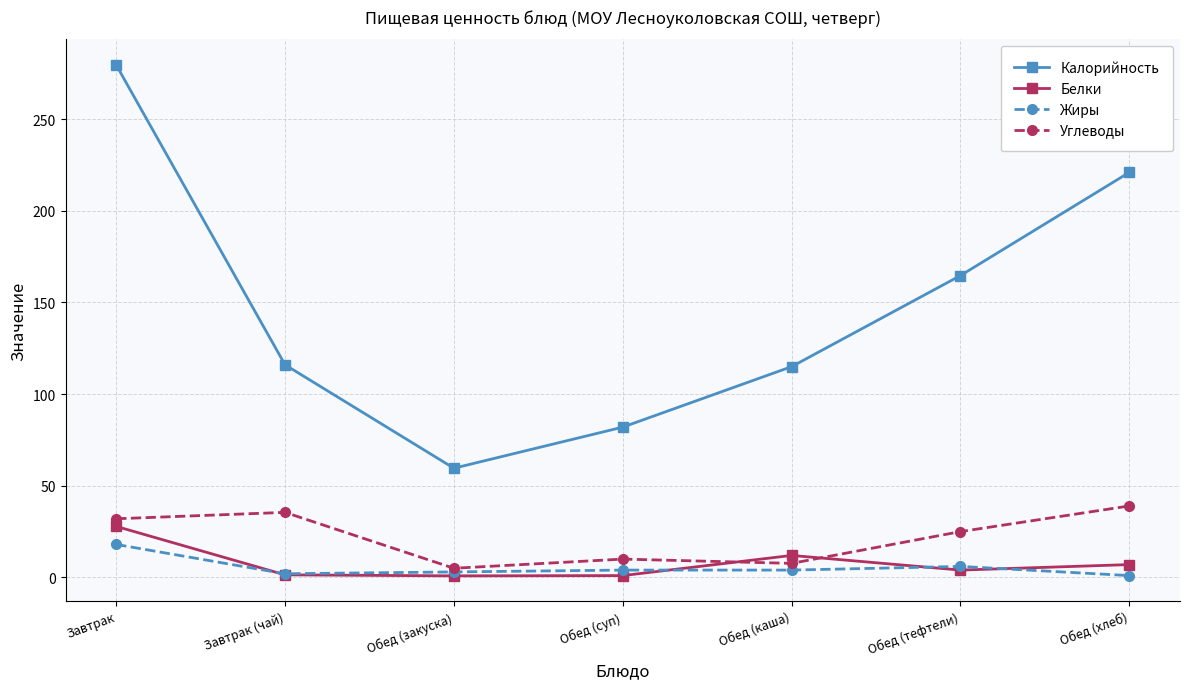

List the series in order of their peak value, lowest first.

Жиры, Белки, Углеводы, Калорийность